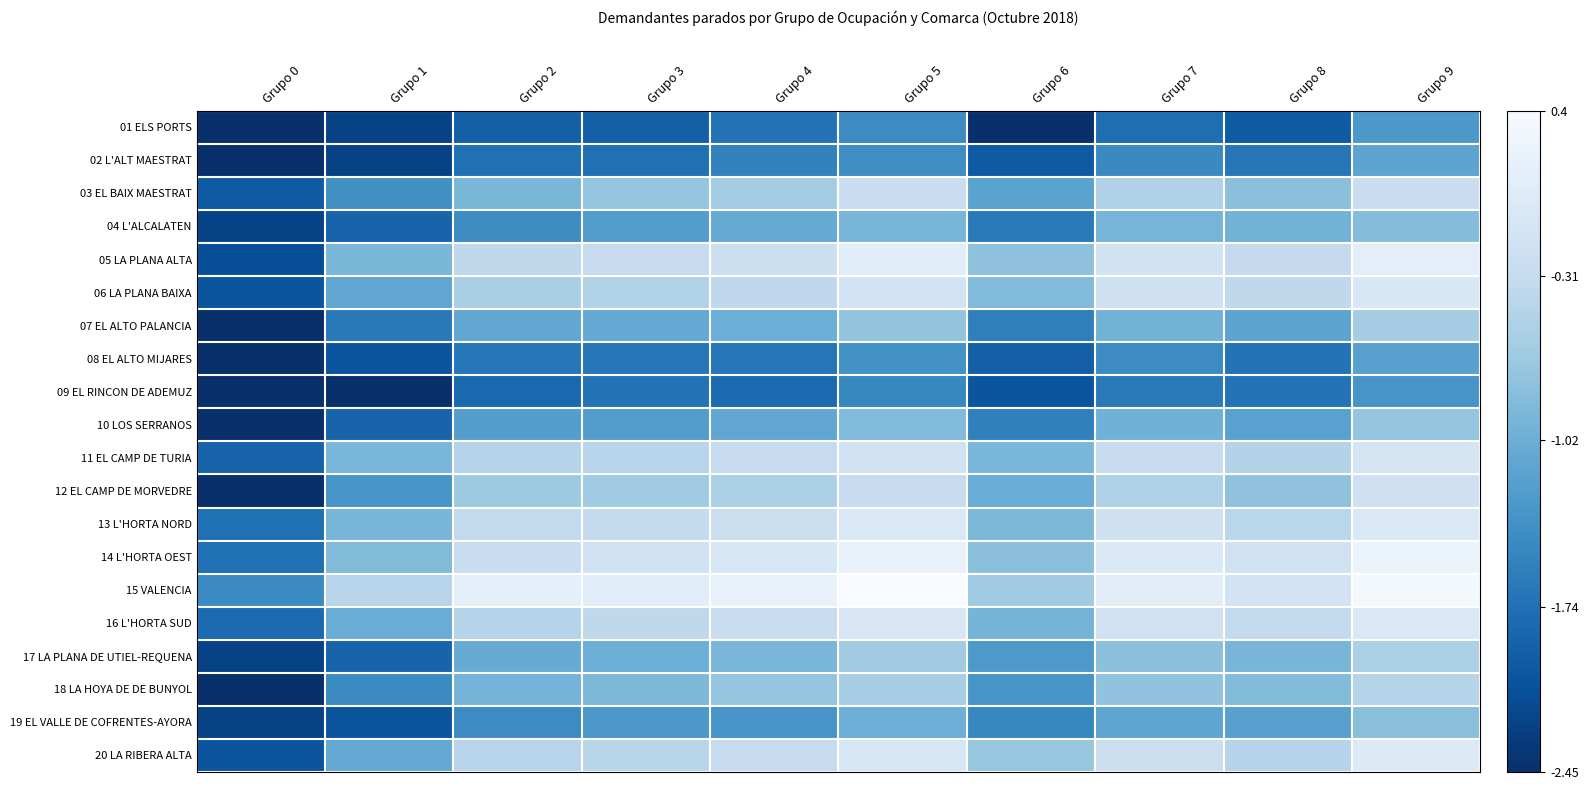

Reading left to right, transcribe all the data shown in this chart.

01 ELS PORTS: Grupo 0=-2.5	Grupo 1=-2.2	Grupo 2=-1.9	Grupo 3=-1.9	Grupo 4=-1.7	Grupo 5=-1.4	Grupo 6=-2.5	Grupo 7=-1.8	Grupo 8=-2.0	Grupo 9=-1.3
02 L'ALT MAESTRAT: Grupo 0=-2.5	Grupo 1=-2.2	Grupo 2=-1.7	Grupo 3=-1.7	Grupo 4=-1.5	Grupo 5=-1.4	Grupo 6=-2.0	Grupo 7=-1.5	Grupo 8=-1.7	Grupo 9=-1.1
03 EL BAIX MAESTRAT: Grupo 0=-2.0	Grupo 1=-1.4	Grupo 2=-0.9	Grupo 3=-0.7	Grupo 4=-0.6	Grupo 5=-0.3	Grupo 6=-1.2	Grupo 7=-0.5	Grupo 8=-0.8	Grupo 9=-0.2
04 L'ALCALATEN: Grupo 0=-2.2	Grupo 1=-1.9	Grupo 2=-1.4	Grupo 3=-1.2	Grupo 4=-1.1	Grupo 5=-0.9	Grupo 6=-1.6	Grupo 7=-0.9	Grupo 8=-1.0	Grupo 9=-0.8
05 LA PLANA ALTA: Grupo 0=-2.1	Grupo 1=-0.9	Grupo 2=-0.4	Grupo 3=-0.3	Grupo 4=-0.2	Grupo 5=0.1	Grupo 6=-0.8	Grupo 7=-0.1	Grupo 8=-0.3	Grupo 9=0.1
06 LA PLANA BAIXA: Grupo 0=-2.0	Grupo 1=-1.1	Grupo 2=-0.6	Grupo 3=-0.5	Grupo 4=-0.4	Grupo 5=-0.1	Grupo 6=-0.9	Grupo 7=-0.2	Grupo 8=-0.4	Grupo 9=-0.0
07 EL ALTO PALANCIA: Grupo 0=-2.5	Grupo 1=-1.6	Grupo 2=-1.1	Grupo 3=-1.1	Grupo 4=-1.0	Grupo 5=-0.7	Grupo 6=-1.6	Grupo 7=-1.0	Grupo 8=-1.1	Grupo 9=-0.6
08 EL ALTO MIJARES: Grupo 0=-2.5	Grupo 1=-2.0	Grupo 2=-1.7	Grupo 3=-1.7	Grupo 4=-1.7	Grupo 5=-1.4	Grupo 6=-1.9	Grupo 7=-1.4	Grupo 8=-1.7	Grupo 9=-1.2
09 EL RINCON DE ADEMUZ: Grupo 0=-2.5	Grupo 1=-2.5	Grupo 2=-1.8	Grupo 3=-1.7	Grupo 4=-1.8	Grupo 5=-1.5	Grupo 6=-2.0	Grupo 7=-1.6	Grupo 8=-1.7	Grupo 9=-1.3
10 LOS SERRANOS: Grupo 0=-2.5	Grupo 1=-1.9	Grupo 2=-1.2	Grupo 3=-1.2	Grupo 4=-1.1	Grupo 5=-0.9	Grupo 6=-1.6	Grupo 7=-1.0	Grupo 8=-1.2	Grupo 9=-0.7
11 EL CAMP DE TURIA: Grupo 0=-1.9	Grupo 1=-0.9	Grupo 2=-0.5	Grupo 3=-0.4	Grupo 4=-0.3	Grupo 5=-0.1	Grupo 6=-0.9	Grupo 7=-0.3	Grupo 8=-0.5	Grupo 9=-0.1
12 EL CAMP DE MORVEDRE: Grupo 0=-2.5	Grupo 1=-1.3	Grupo 2=-0.7	Grupo 3=-0.6	Grupo 4=-0.5	Grupo 5=-0.3	Grupo 6=-1.0	Grupo 7=-0.5	Grupo 8=-0.8	Grupo 9=-0.2
13 L'HORTA NORD: Grupo 0=-1.7	Grupo 1=-0.9	Grupo 2=-0.3	Grupo 3=-0.3	Grupo 4=-0.2	Grupo 5=-0.0	Grupo 6=-0.9	Grupo 7=-0.2	Grupo 8=-0.4	Grupo 9=0.0
14 L'HORTA OEST: Grupo 0=-1.7	Grupo 1=-0.9	Grupo 2=-0.3	Grupo 3=-0.2	Grupo 4=-0.1	Grupo 5=0.2	Grupo 6=-0.8	Grupo 7=0.0	Grupo 8=-0.2	Grupo 9=0.3
15 VALENCIA: Grupo 0=-1.4	Grupo 1=-0.4	Grupo 2=0.1	Grupo 3=0.1	Grupo 4=0.2	Grupo 5=0.4	Grupo 6=-0.7	Grupo 7=0.1	Grupo 8=-0.1	Grupo 9=0.4
16 L'HORTA SUD: Grupo 0=-1.8	Grupo 1=-1.0	Grupo 2=-0.5	Grupo 3=-0.4	Grupo 4=-0.3	Grupo 5=-0.0	Grupo 6=-1.0	Grupo 7=-0.2	Grupo 8=-0.3	Grupo 9=-0.0
17 LA PLANA DE UTIEL-REQUENA: Grupo 0=-2.2	Grupo 1=-1.9	Grupo 2=-1.1	Grupo 3=-1.0	Grupo 4=-0.9	Grupo 5=-0.6	Grupo 6=-1.3	Grupo 7=-0.8	Grupo 8=-0.9	Grupo 9=-0.5
18 LA HOYA DE DE BUNYOL: Grupo 0=-2.5	Grupo 1=-1.4	Grupo 2=-1.0	Grupo 3=-0.9	Grupo 4=-0.7	Grupo 5=-0.6	Grupo 6=-1.3	Grupo 7=-0.8	Grupo 8=-0.9	Grupo 9=-0.5
19 EL VALLE DE COFRENTES-AYORA: Grupo 0=-2.2	Grupo 1=-2.0	Grupo 2=-1.4	Grupo 3=-1.3	Grupo 4=-1.3	Grupo 5=-1.0	Grupo 6=-1.5	Grupo 7=-1.1	Grupo 8=-1.2	Grupo 9=-0.8
20 LA RIBERA ALTA: Grupo 0=-2.0	Grupo 1=-1.1	Grupo 2=-0.4	Grupo 3=-0.4	Grupo 4=-0.3	Grupo 5=-0.1	Grupo 6=-0.7	Grupo 7=-0.2	Grupo 8=-0.4	Grupo 9=0.0